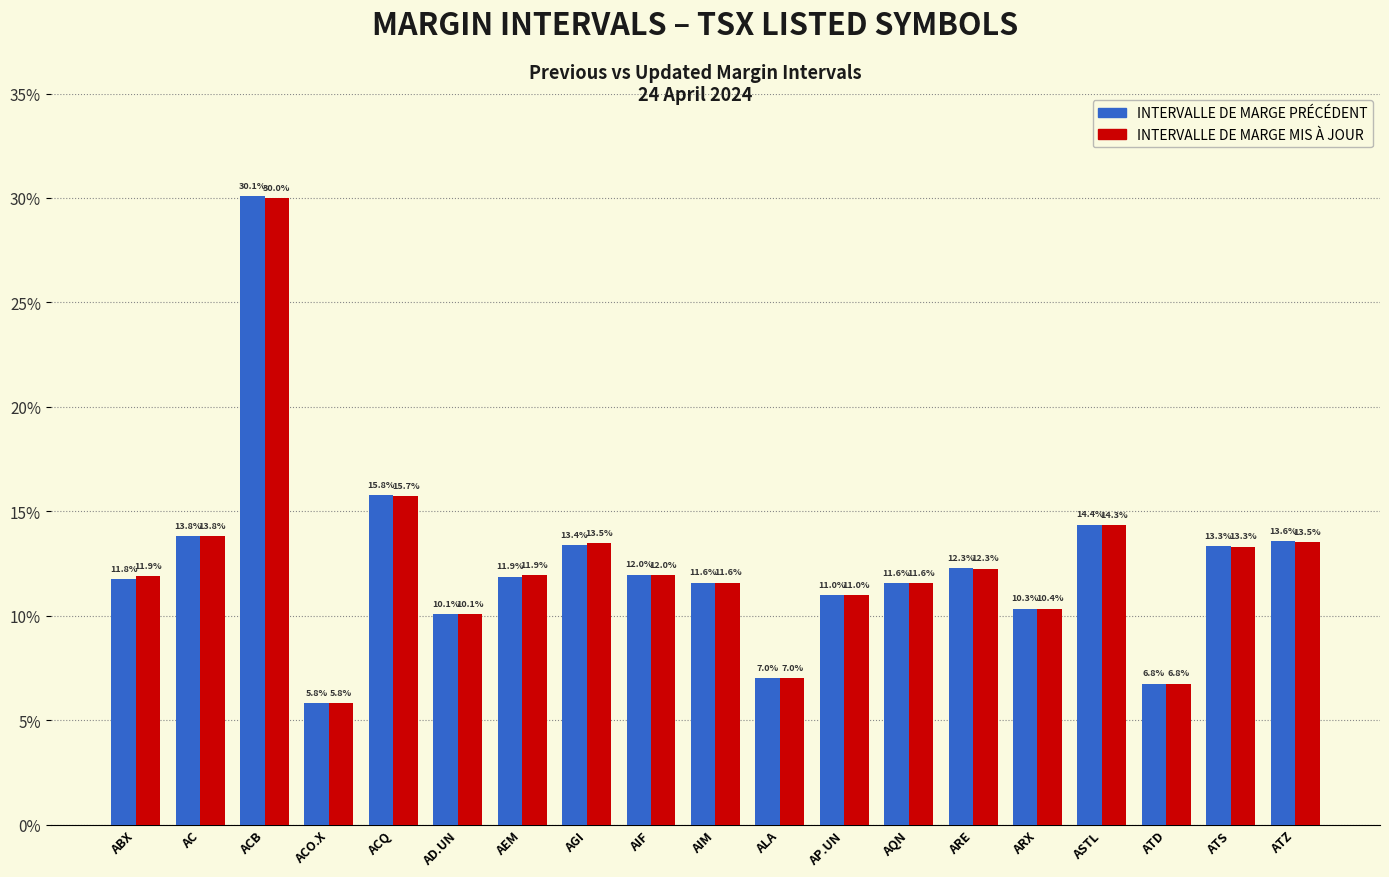

Rank the categories by INTERVALLE DE MARGE MIS À JOUR value from lowest to highest.

ACO.X, ATD, ALA, AD.UN, ARX, AP.UN, AQN, AIM, ABX, AEM, AIF, ARE, ATS, AGI, ATZ, AC, ASTL, ACQ, ACB